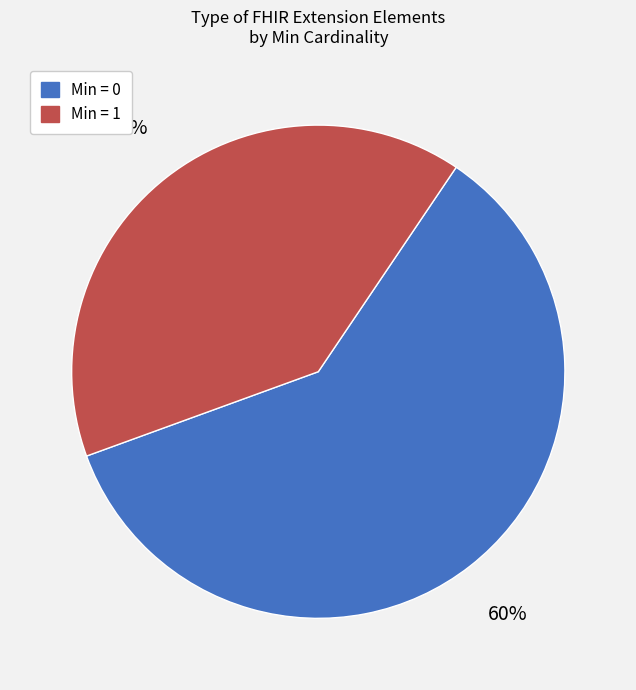

To the nearest percent, what is the difference between the largest and smallest slice percentages?

20%